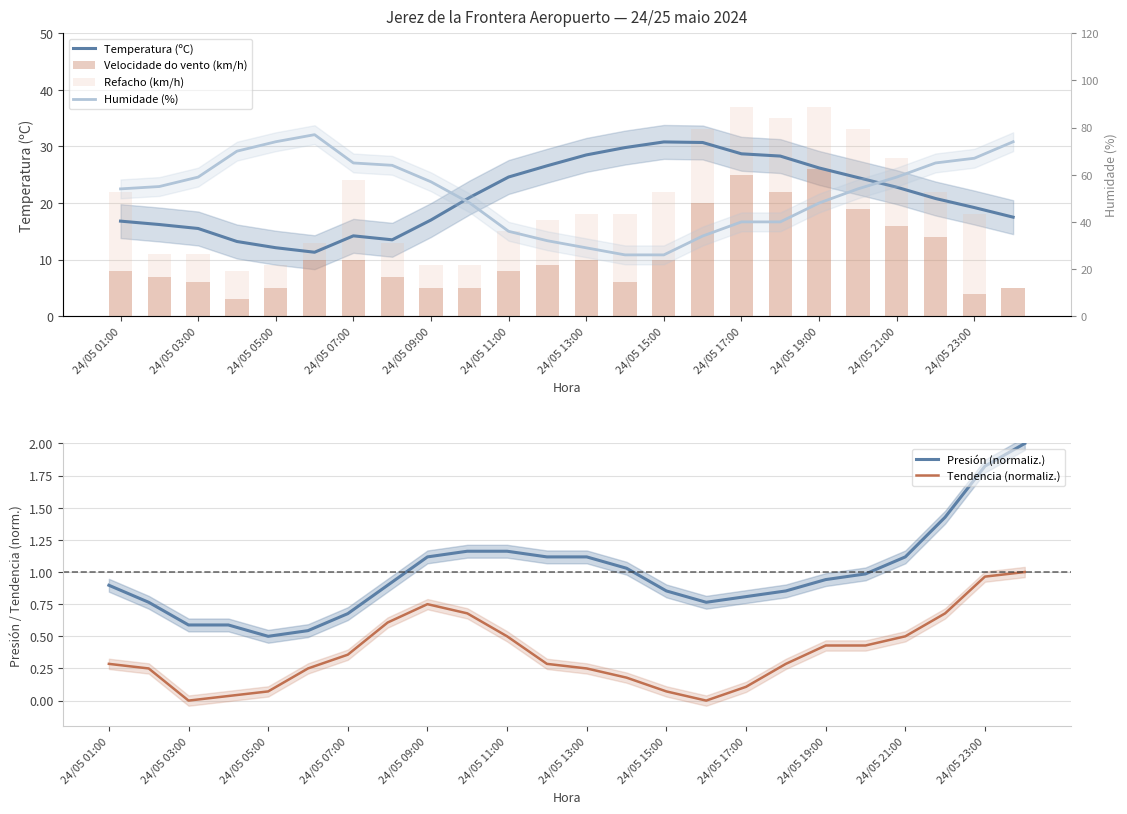

What are all the series names shown in the legend?

Temperatura (ºC), Velocidade do vento (km/h), Refacho (km/h), Presión (normaliz.), Tendencia (normaliz.), Humidade (%)